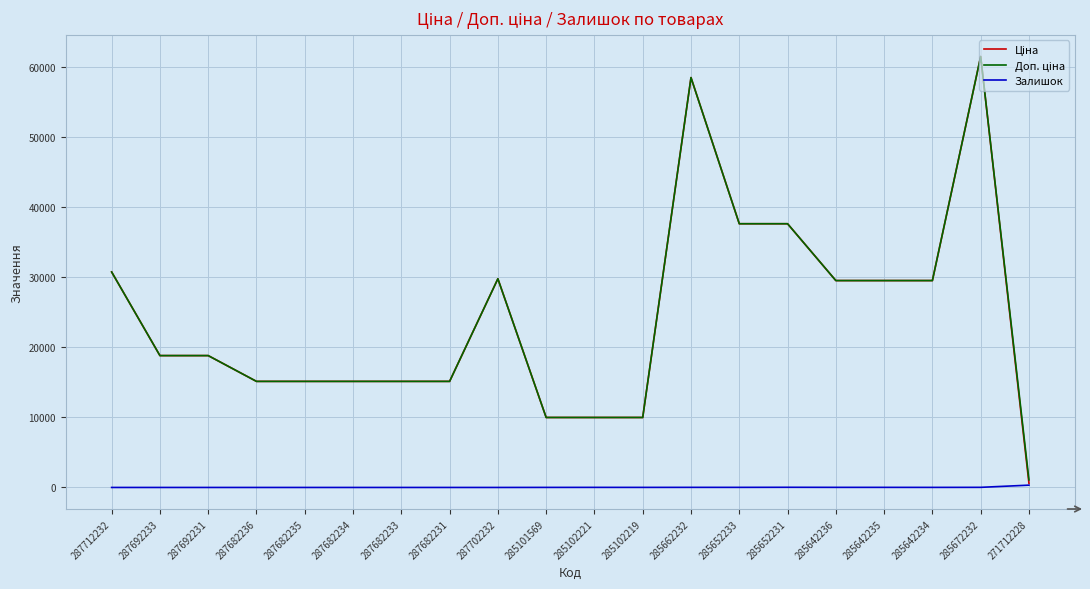

What is the total value across all series at 287712232?

61434.3